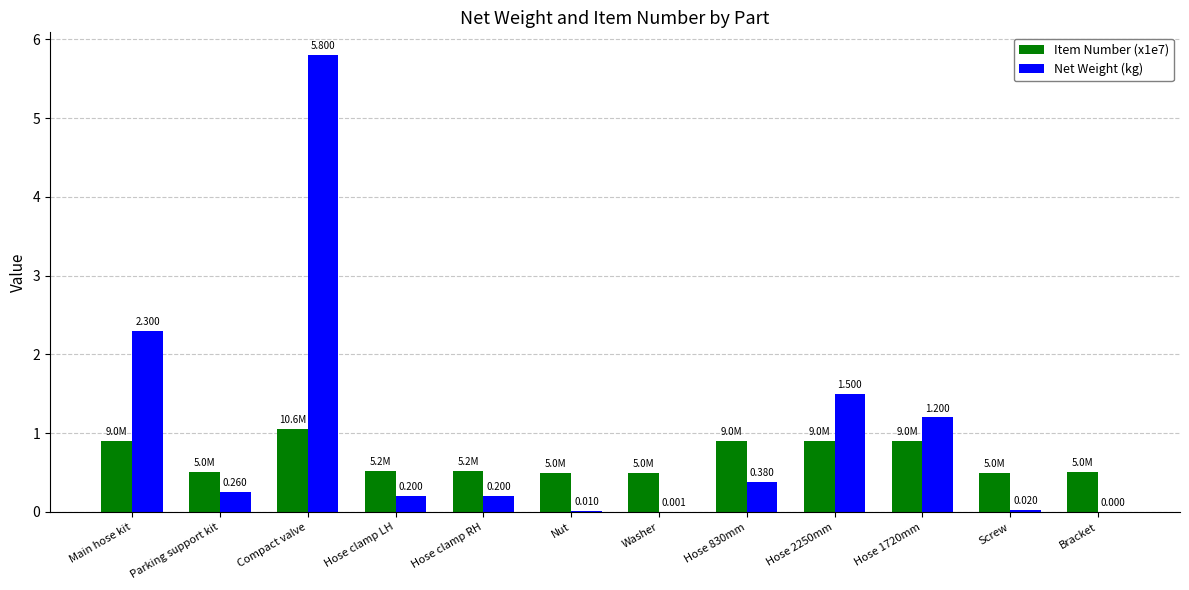

What is the maximum value shown in the chart?

5.8